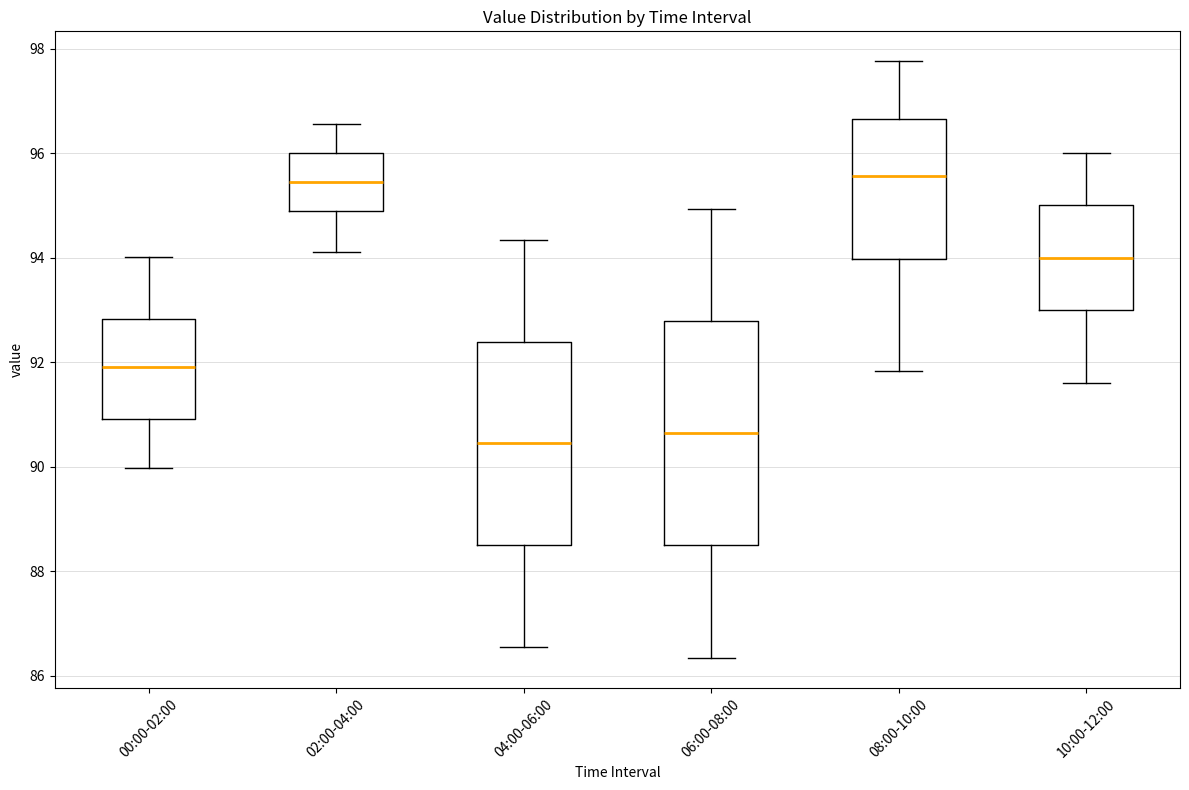

Which box is the tallest, from its lower edge to its upper edge?

06:00-08:00